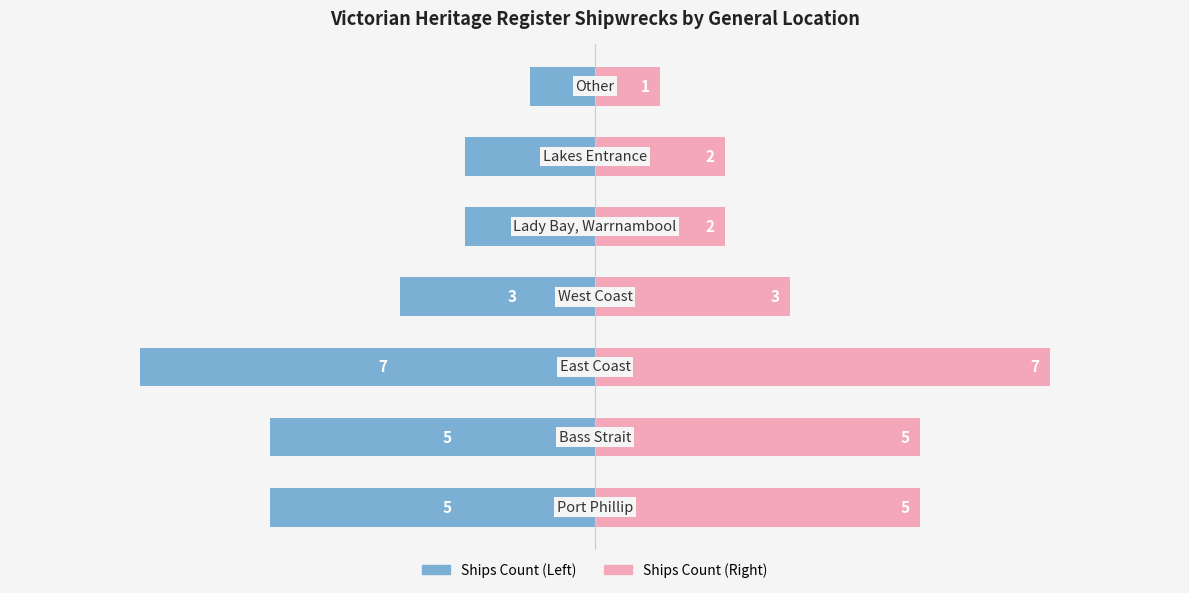

Reading left to right, what are all the values shown in this chart?

Ships Count (Left): 0=-5	1=-5	2=-7	3=-3	4=-2	5=-2	6=-1
Ships Count (Right): 0=5	1=5	2=7	3=3	4=2	5=2	6=1